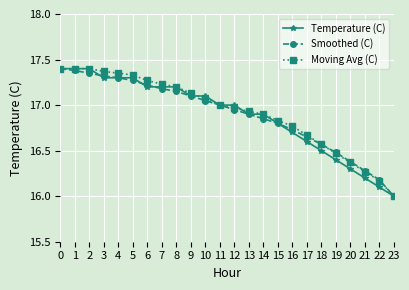

The value of Smoothed (C) at 2 is 17.4. True or false?

True